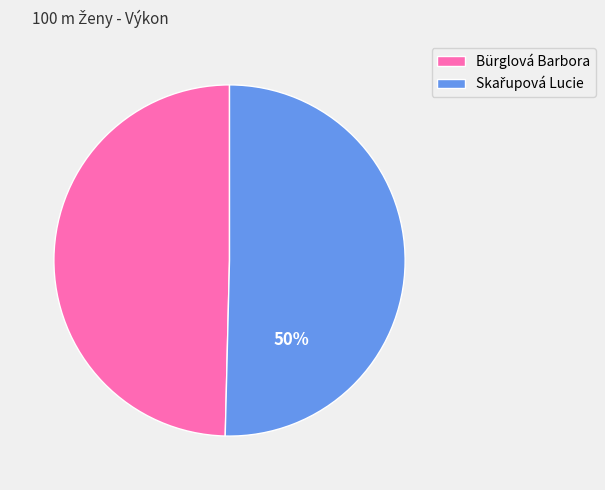

To the nearest percent, what percentage of the pie is Bürglová Barbora?

50%